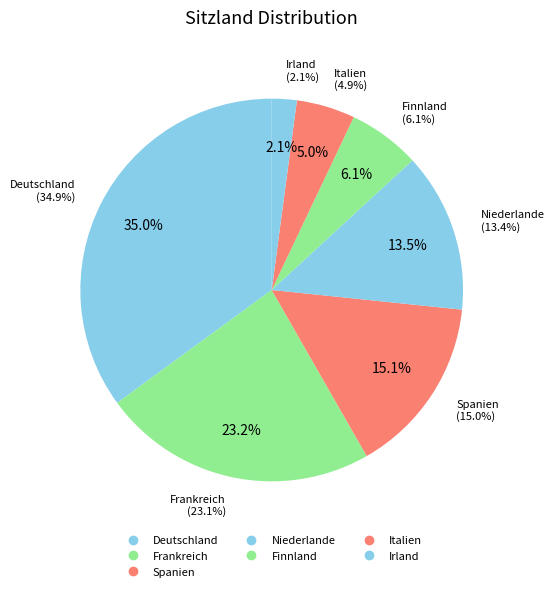

To the nearest percent, what portion does Frankreich represent?

23%